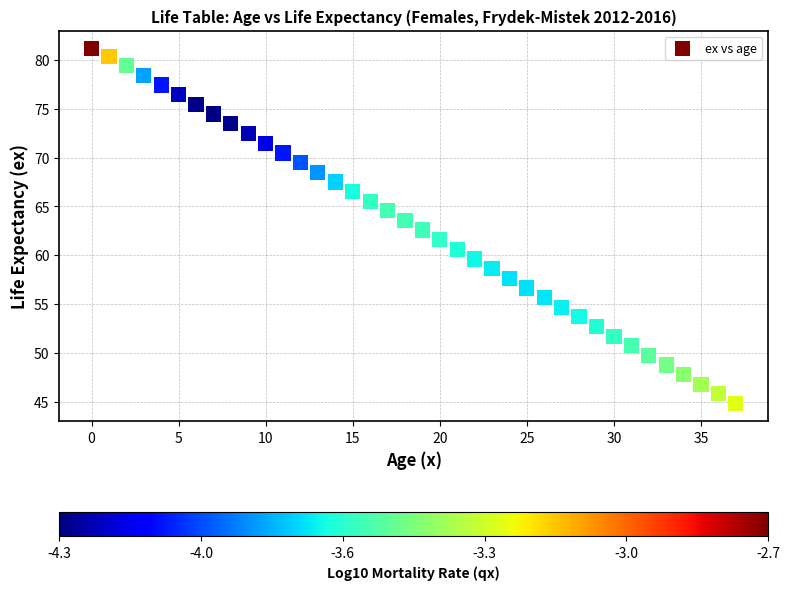

What is the range of Y values (max minus min)?

36.4